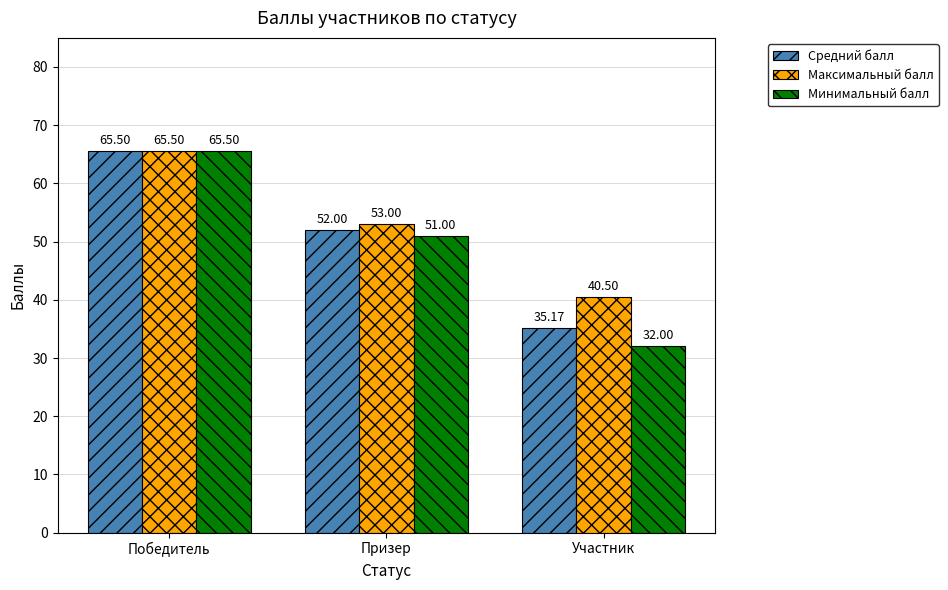

The Максимальный балл series shows 53.0 at Призер. True or false?

True